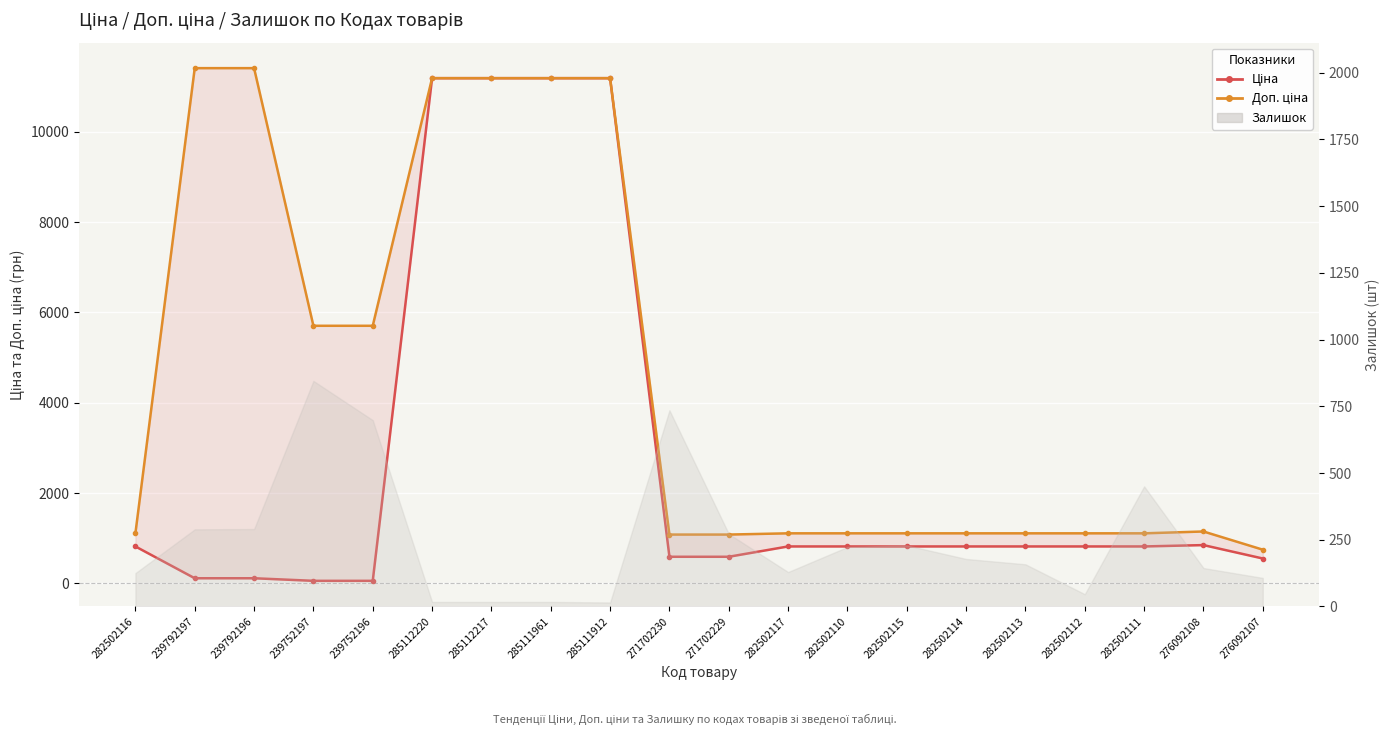

How many interior local peaks does the Доп. ціна series have?

1